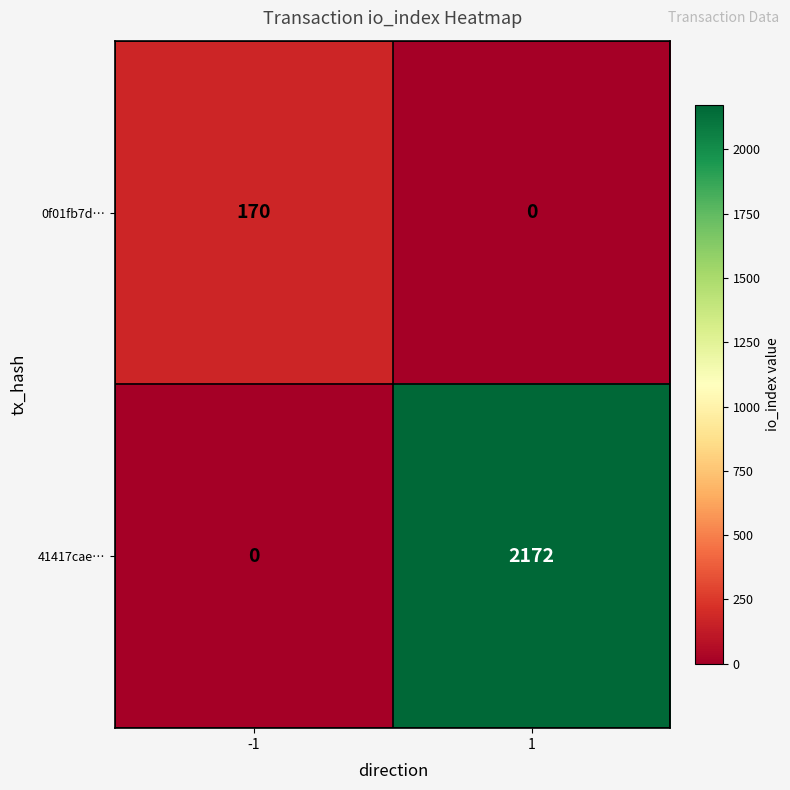

What is the difference between the highest and lowest values at -1?

170